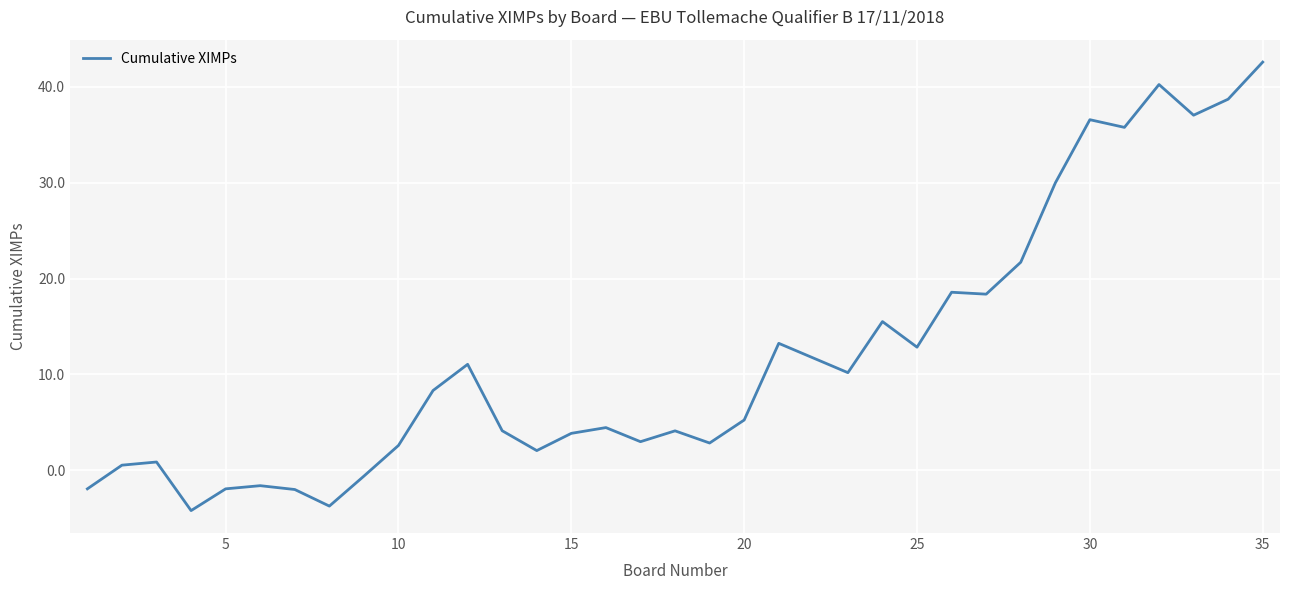

How many values are above zero?

28